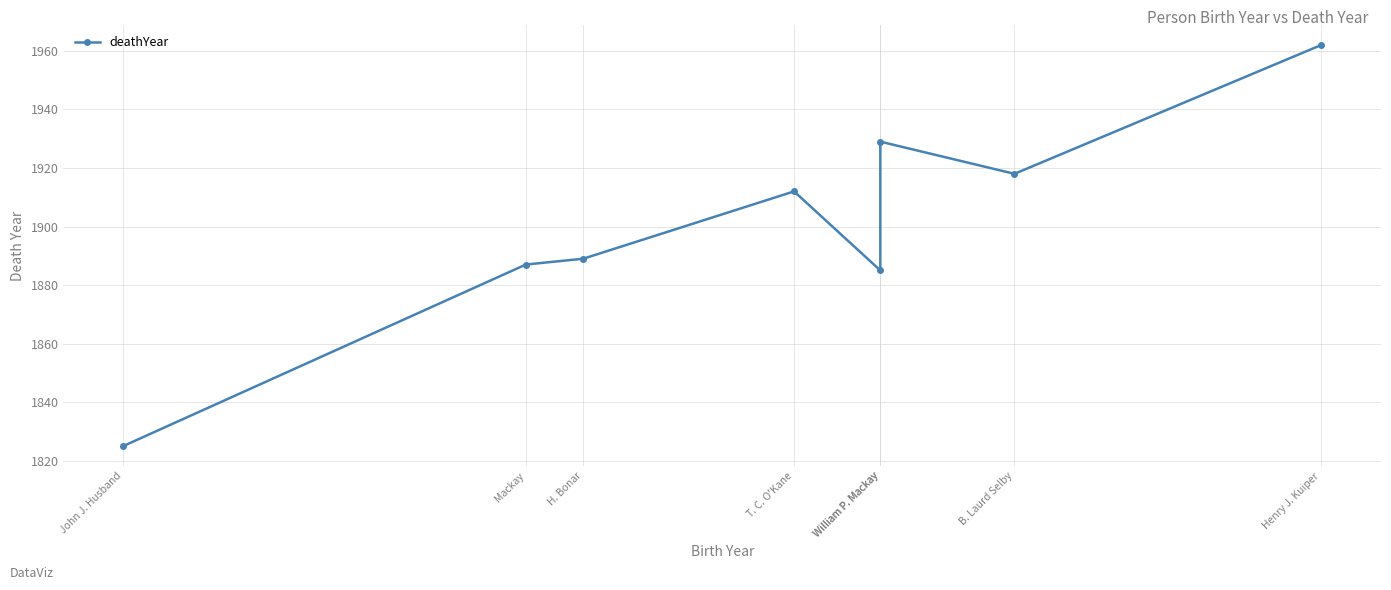

How many lines are shown in the chart?

1